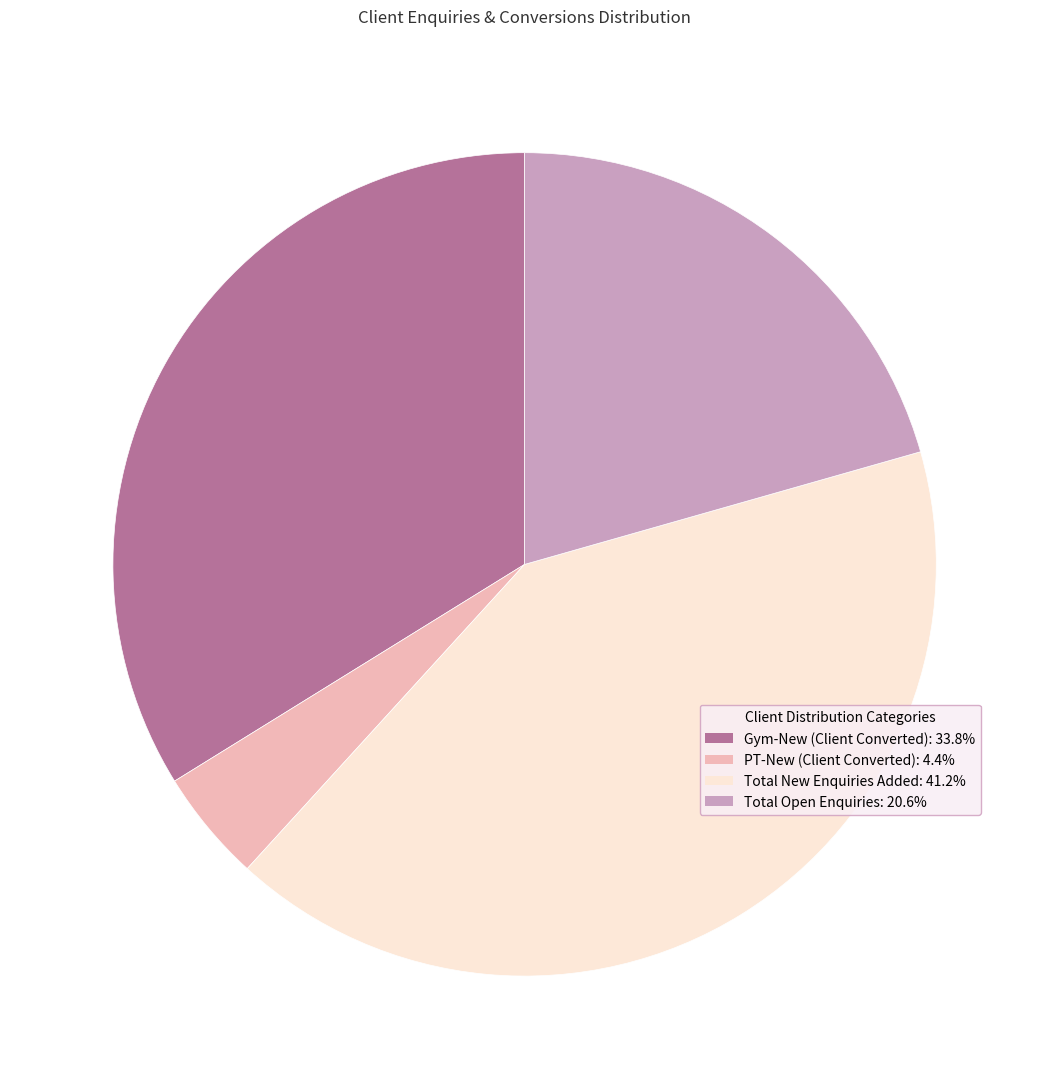

What is the ratio of the value at Gym-New to the value at Total Open Enquiries?

1.6